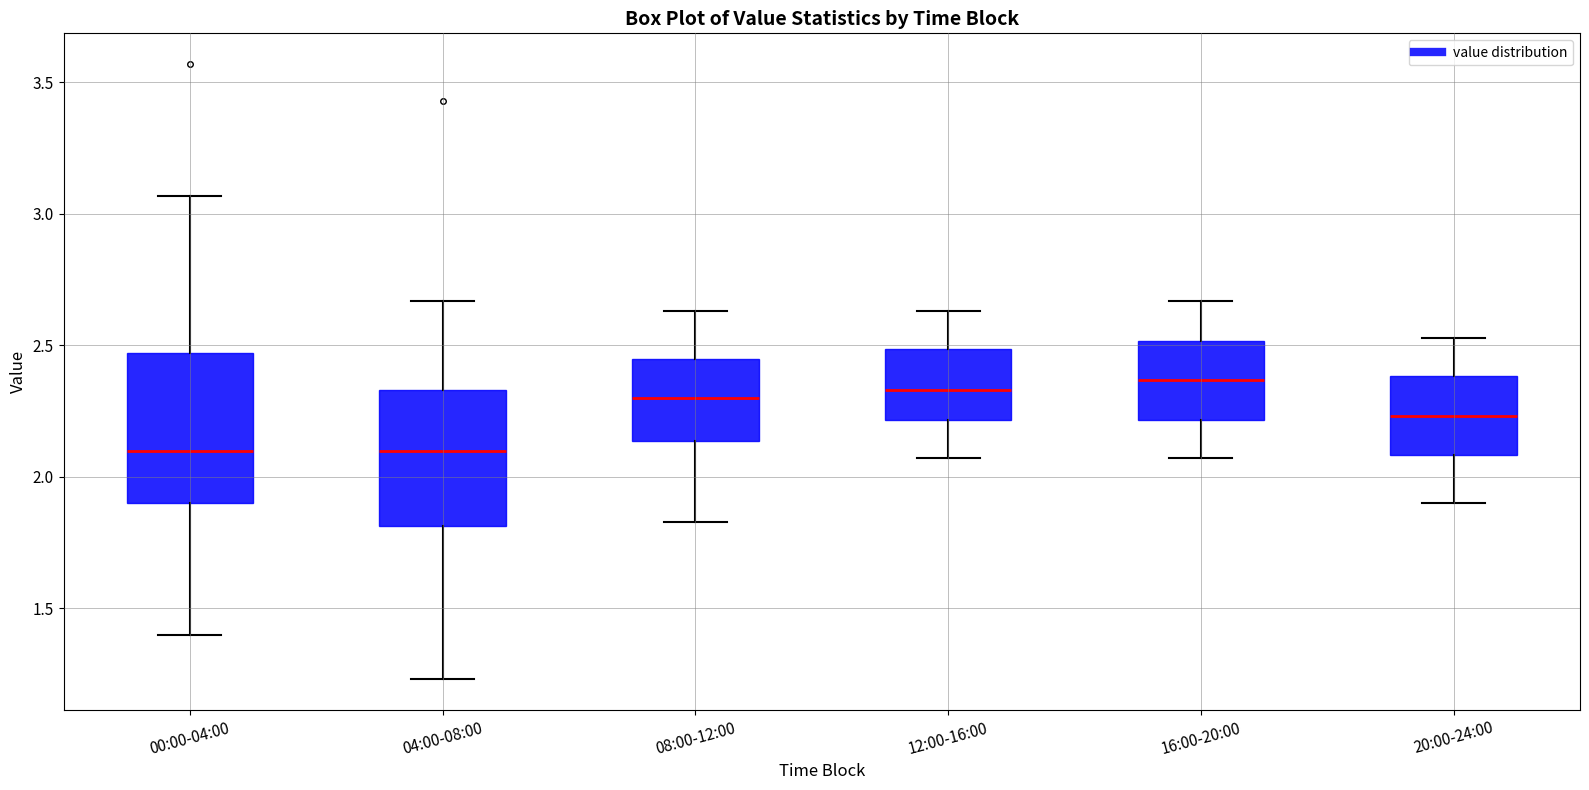

Reading left to right, read every box against the y-axis: the position of its median line, the range the box covers, and the ends of its whiskers. The values are not printed on the chart, so give them approximately, as read against the axis.

00:00-04:00: median 2.10, box 1.90 to 2.45, whiskers 1.40 to 3.05
04:00-08:00: median 2.10, box 1.80 to 2.35, whiskers 1.25 to 2.65
08:00-12:00: median 2.30, box 2.15 to 2.45, whiskers 1.85 to 2.65
12:00-16:00: median 2.35, box 2.20 to 2.50, whiskers 2.05 to 2.65
16:00-20:00: median 2.35, box 2.20 to 2.50, whiskers 2.05 to 2.65
20:00-24:00: median 2.25, box 2.10 to 2.40, whiskers 1.90 to 2.55